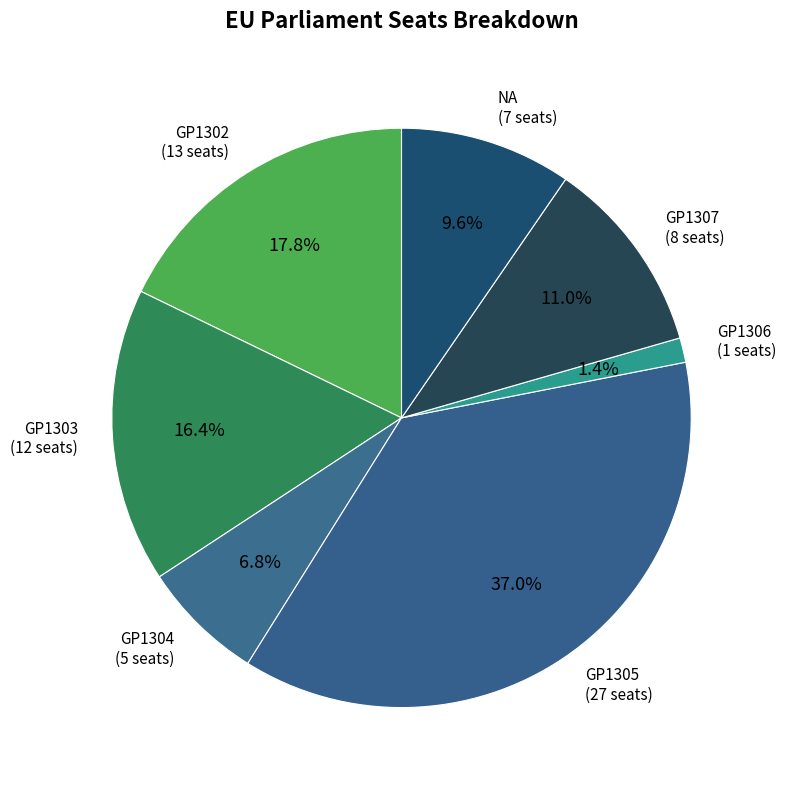

How much of the chart is everything except NA?

90.4%